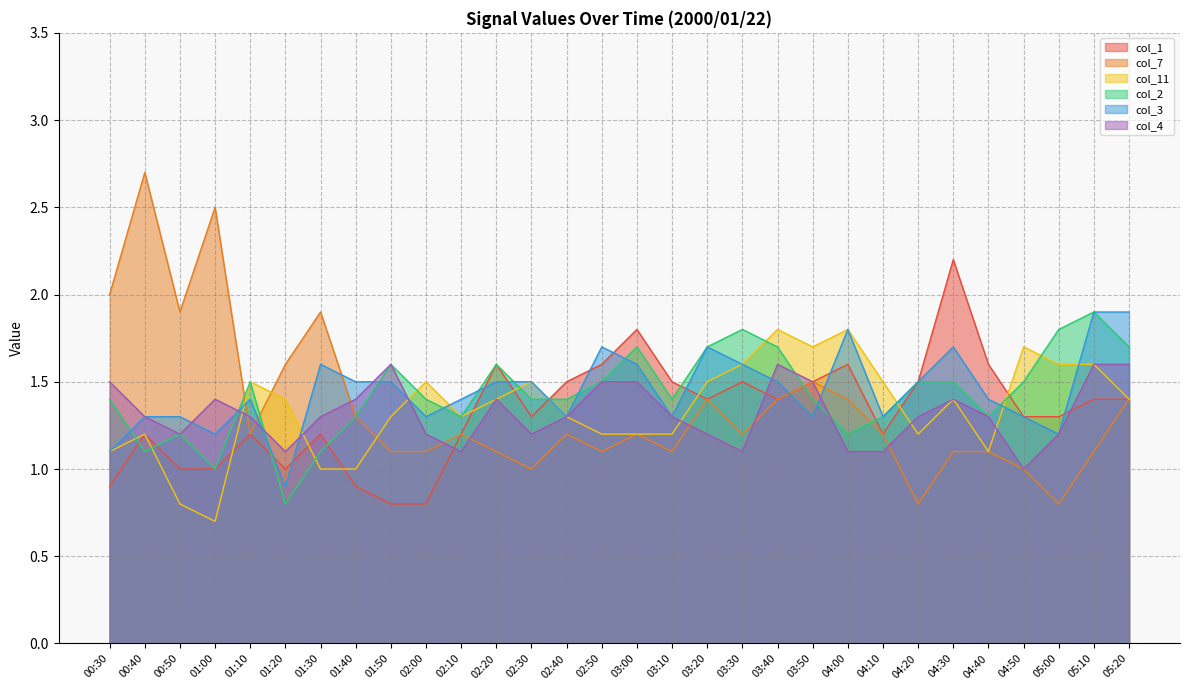

Between 02:00 and 03:40, which series saw the biggest shift?

col_1